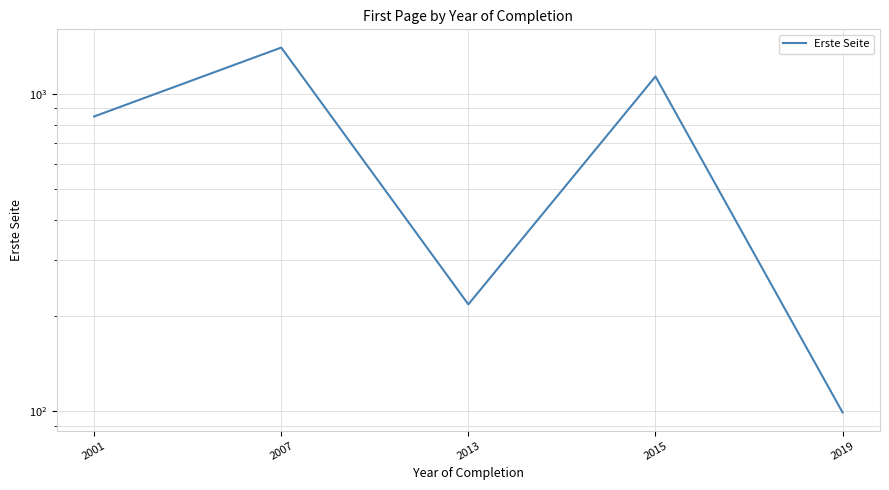

Reading left to right, transcribe all the data shown in this chart.

2001=849	2007=1400	2013=217	2015=1135	2019=99